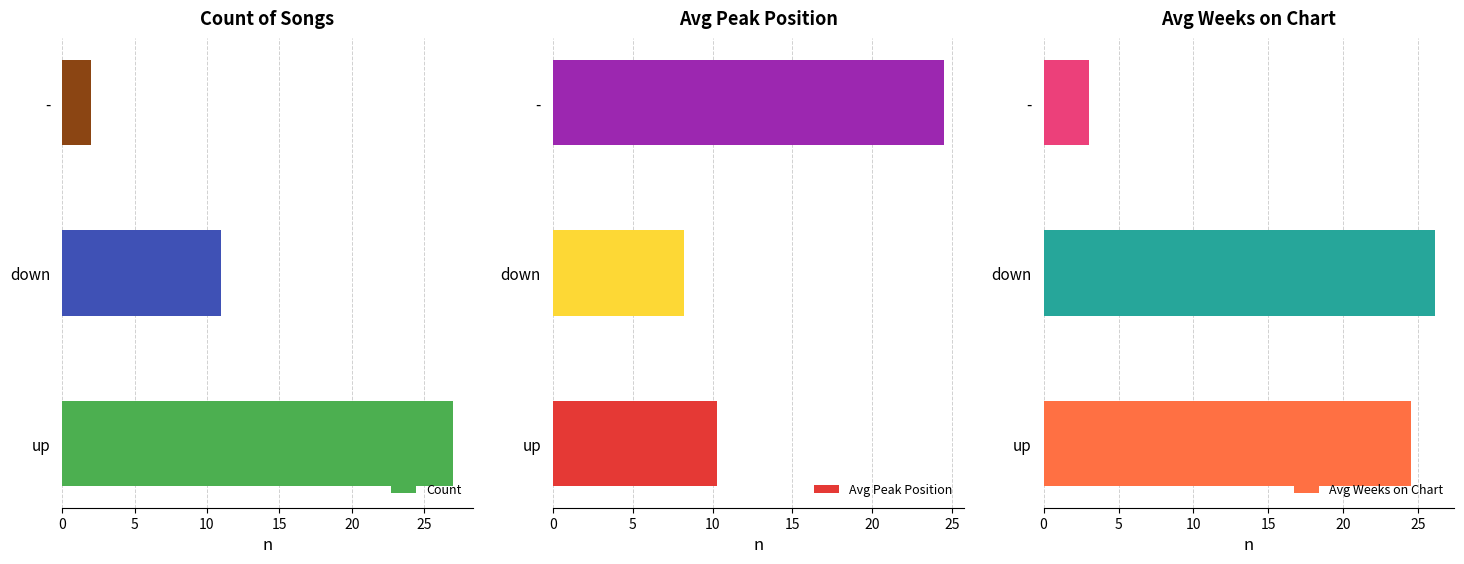

What is the difference between the maximum and second lowest values in the Avg Weeks on Chart series?

1.6